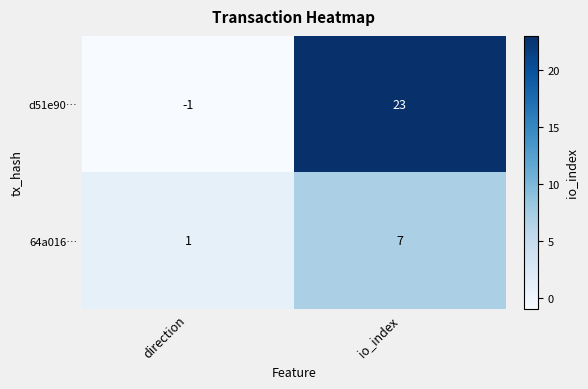

What is the maximum value for d51e90…?

23